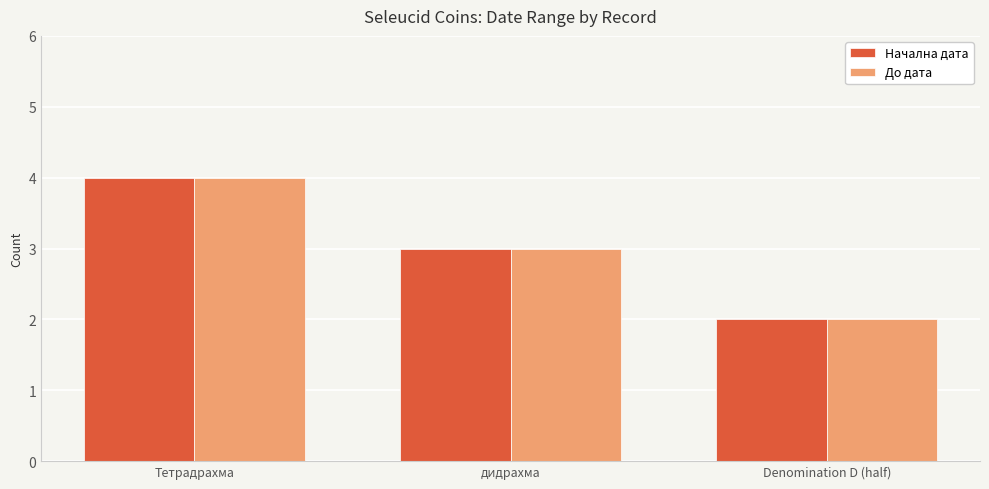

Reading left to right, extract all data points from this chart.

Начална дата: 4	3	2
До дата: 4	3	2